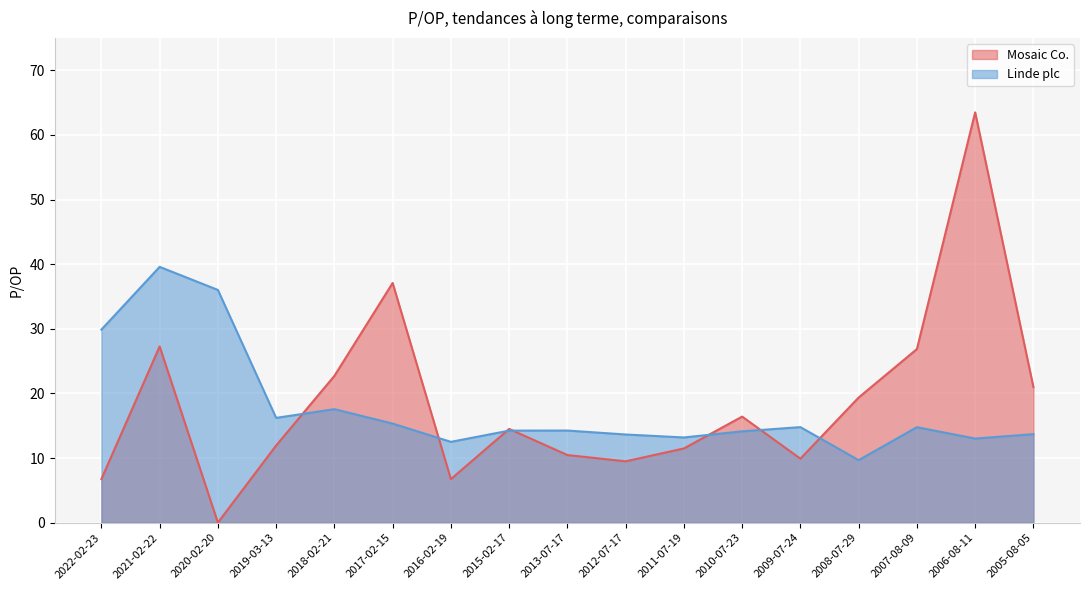

What is the maximum value for Mosaic Co.?

63.5